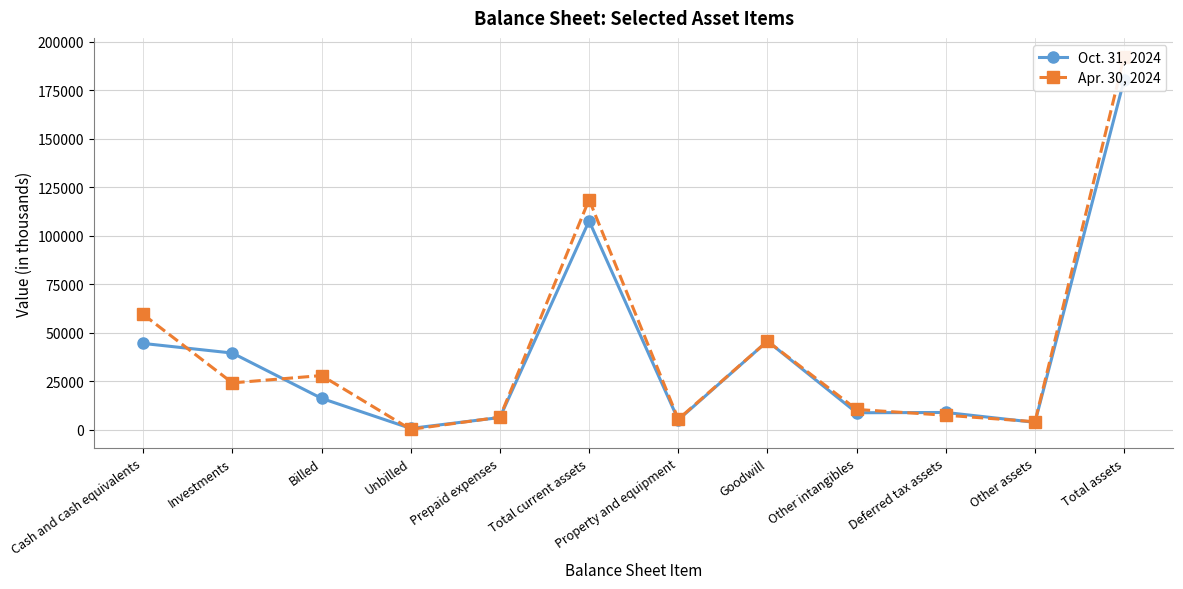

At which category is the sum across all series the highest?

Total assets